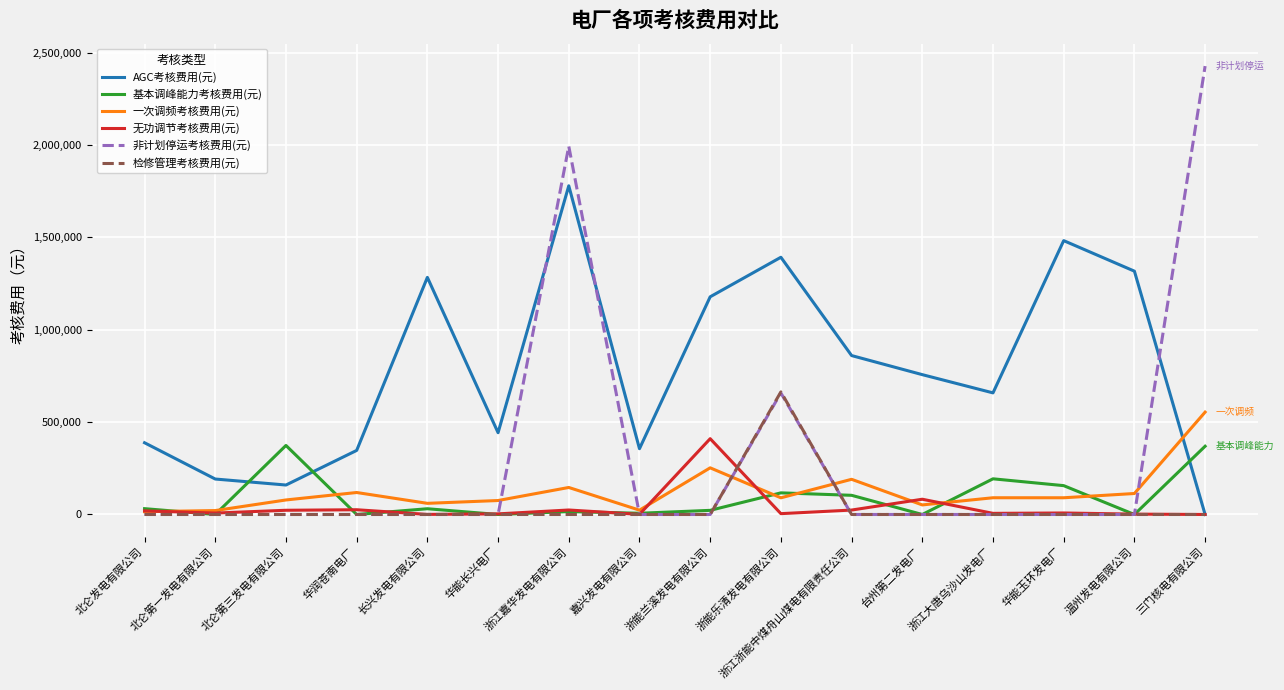

Which series has the largest total across all categories?

AGC考核费用(元)